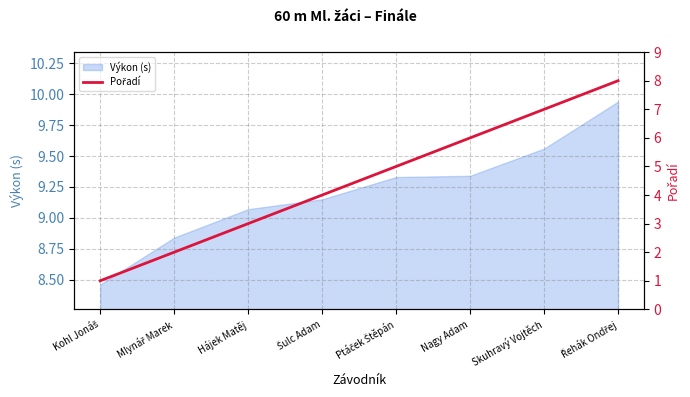

At which label is Výkon (s) closest to 9?

Hájek Matěj